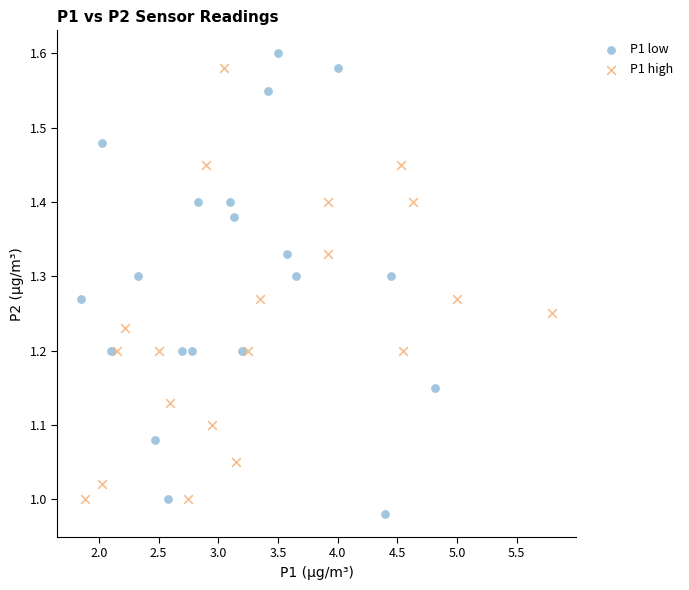

Which series has the largest Y range (max minus min)?

P1 low